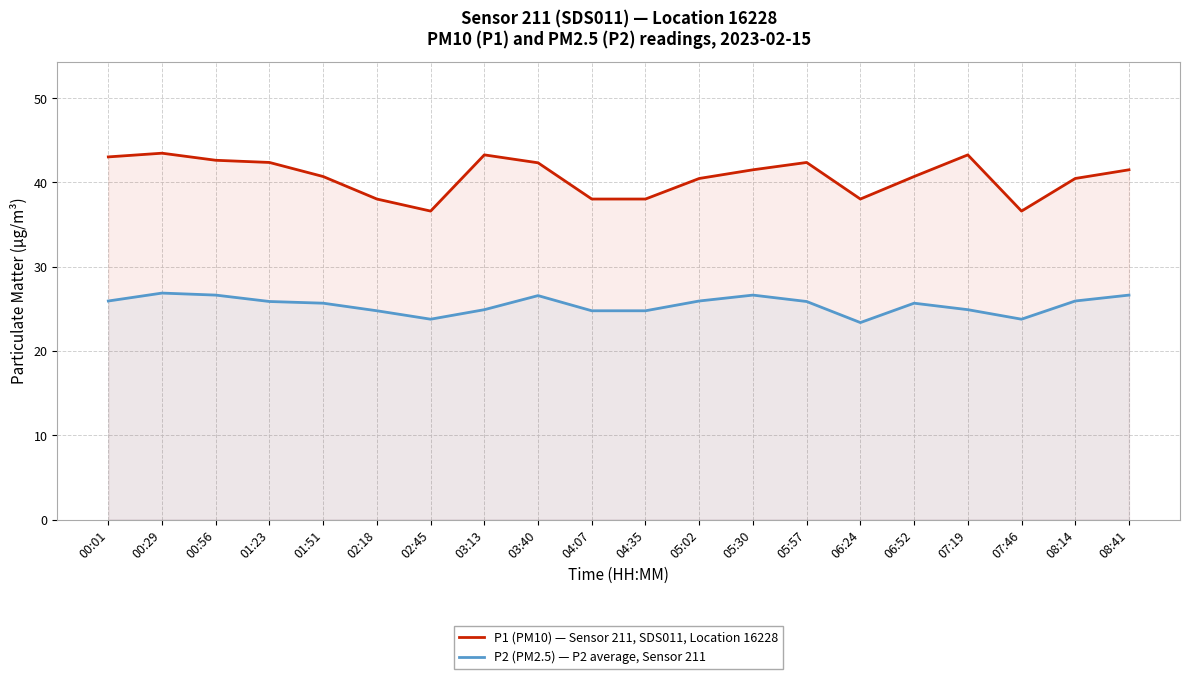

What position from the right is 03:13?

13